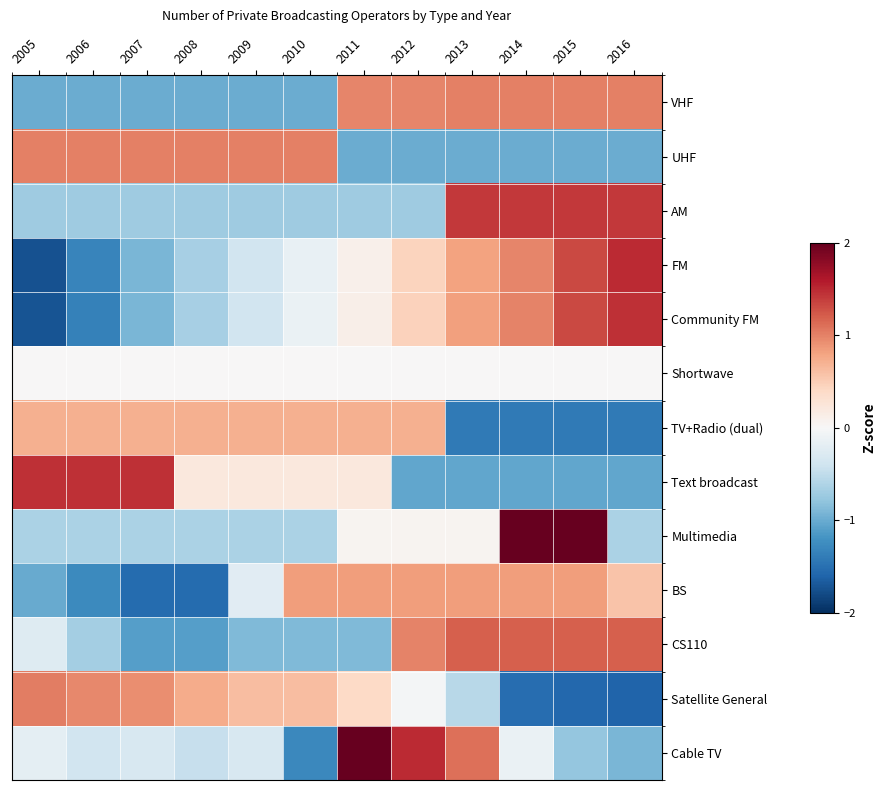

At which category is the sum across all series the highest?

2014